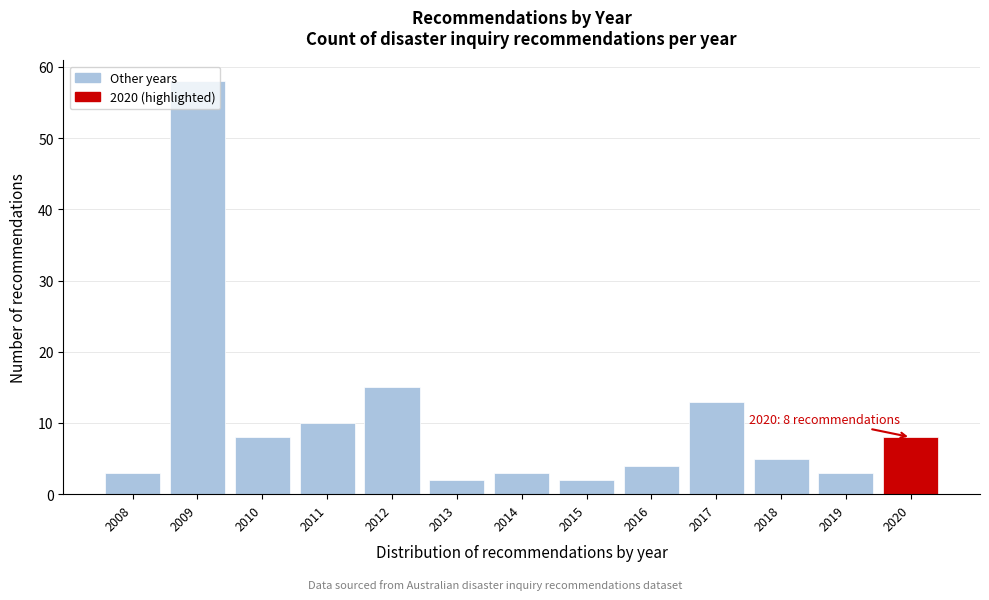

What is the sum of all values?

134